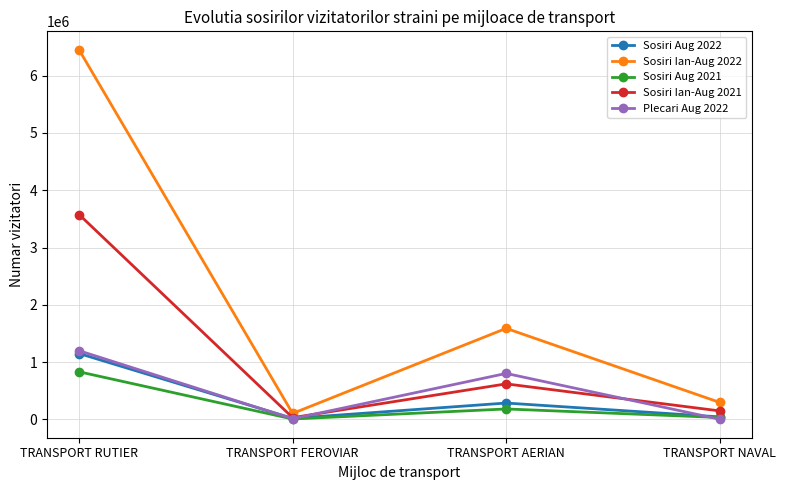

True or false: Sosiri Ian-Aug 2022 and Sosiri Ian-Aug 2021 cross at least once.

False